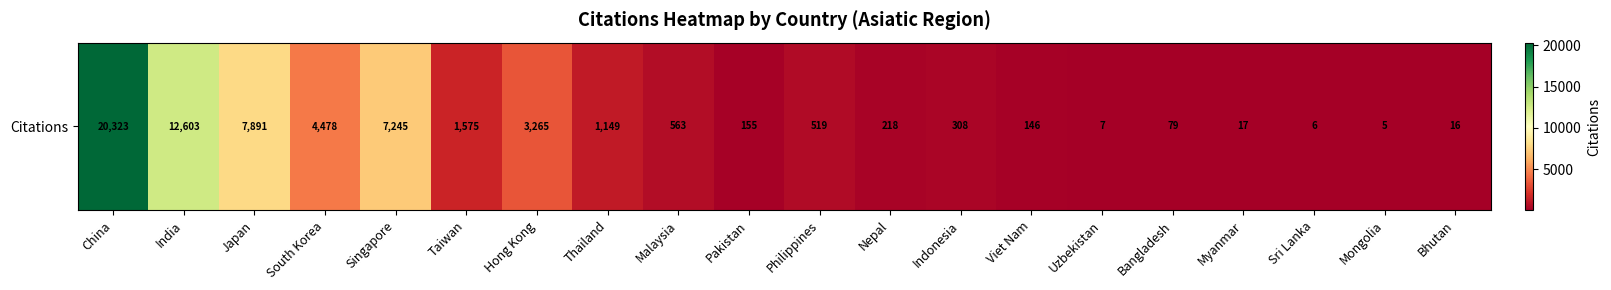

What is the maximum value shown in the chart?

20323